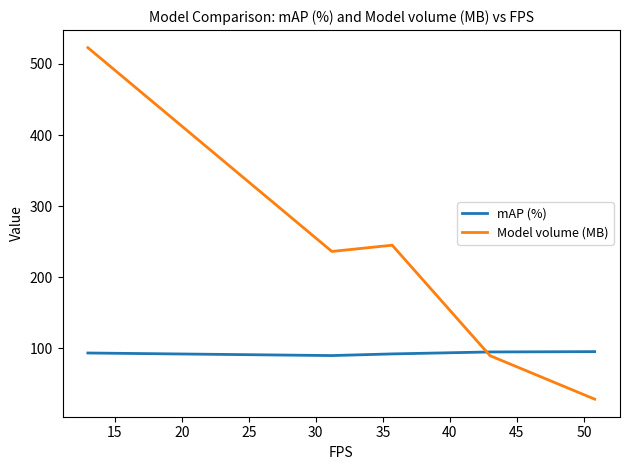

What is the smallest value displayed?

28.4